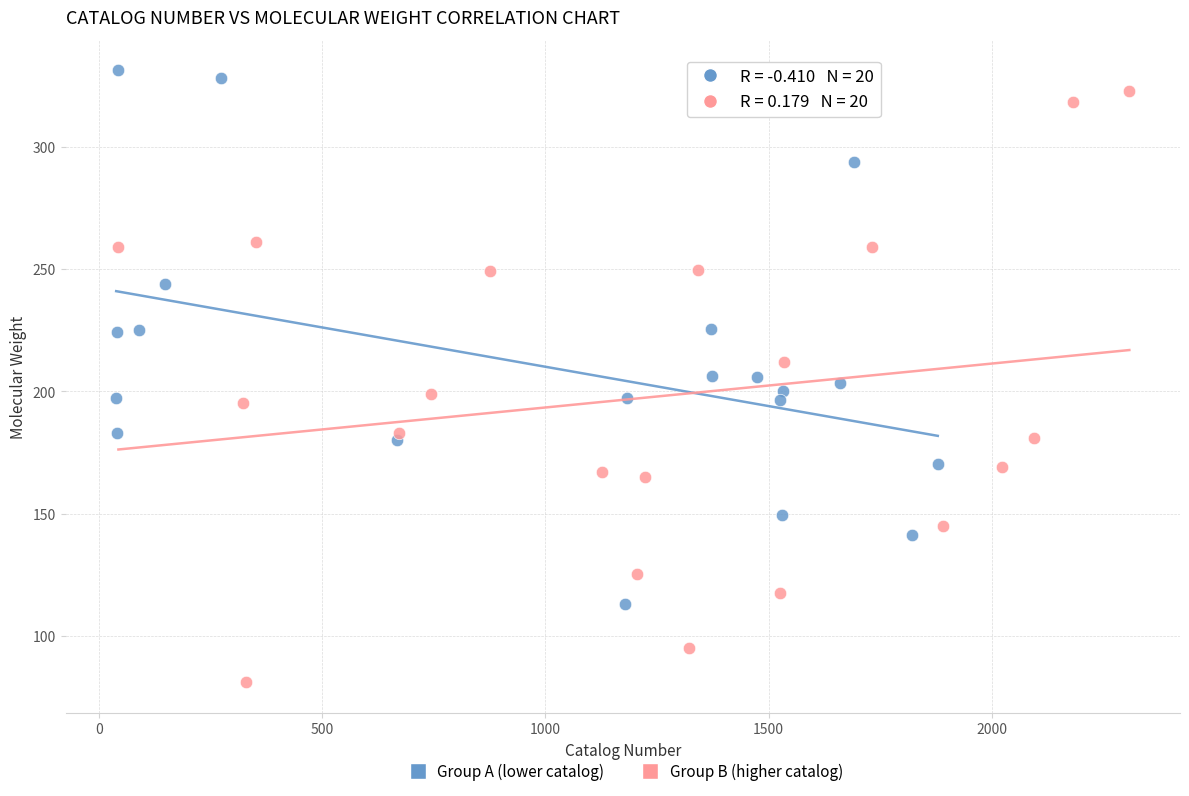

Which series has the widest spread of Y values?

Group B (higher catalog)